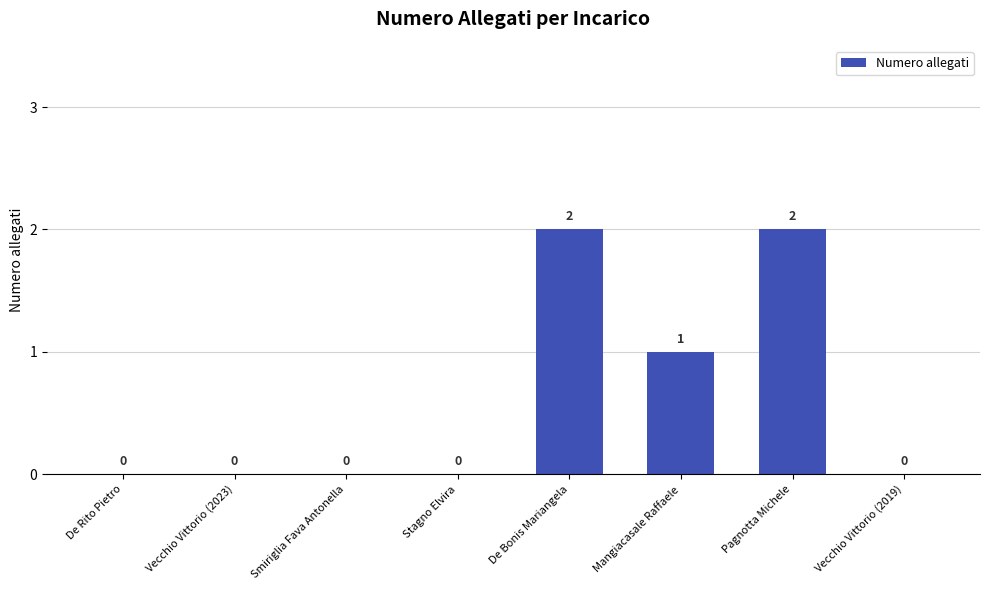

The value at Mangiacasale Raffaele is 1. True or false?

True